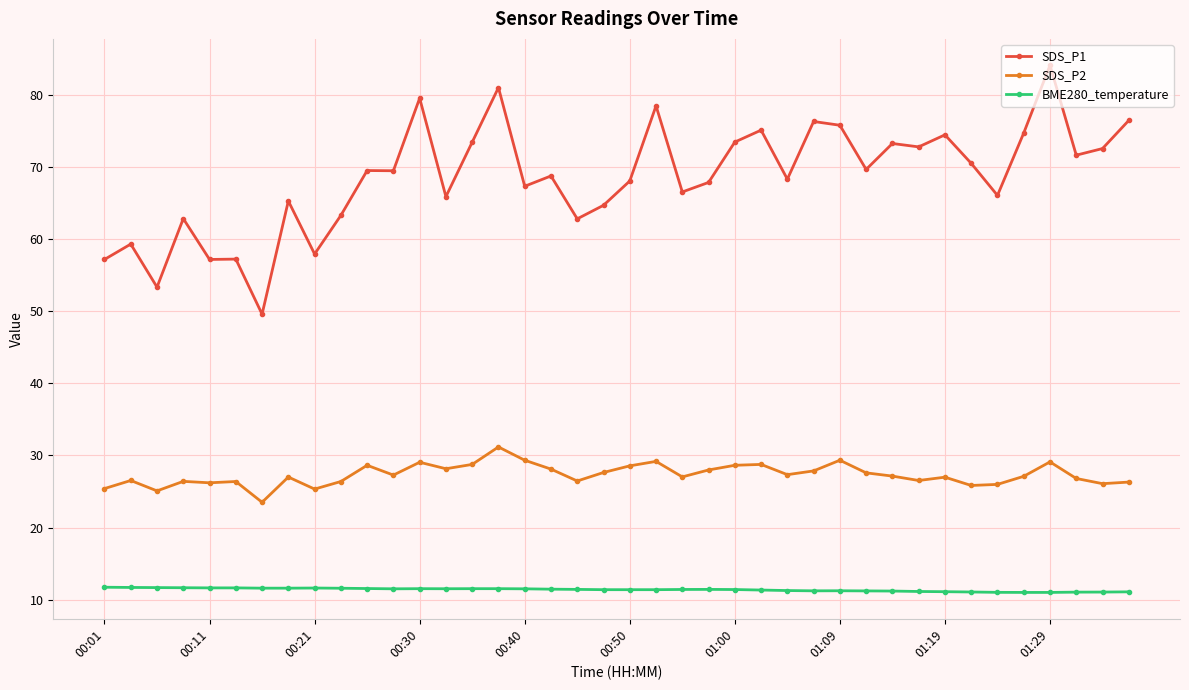

Rank the series by their average value, from highest to lowest.

SDS_P1, SDS_P2, BME280_temperature